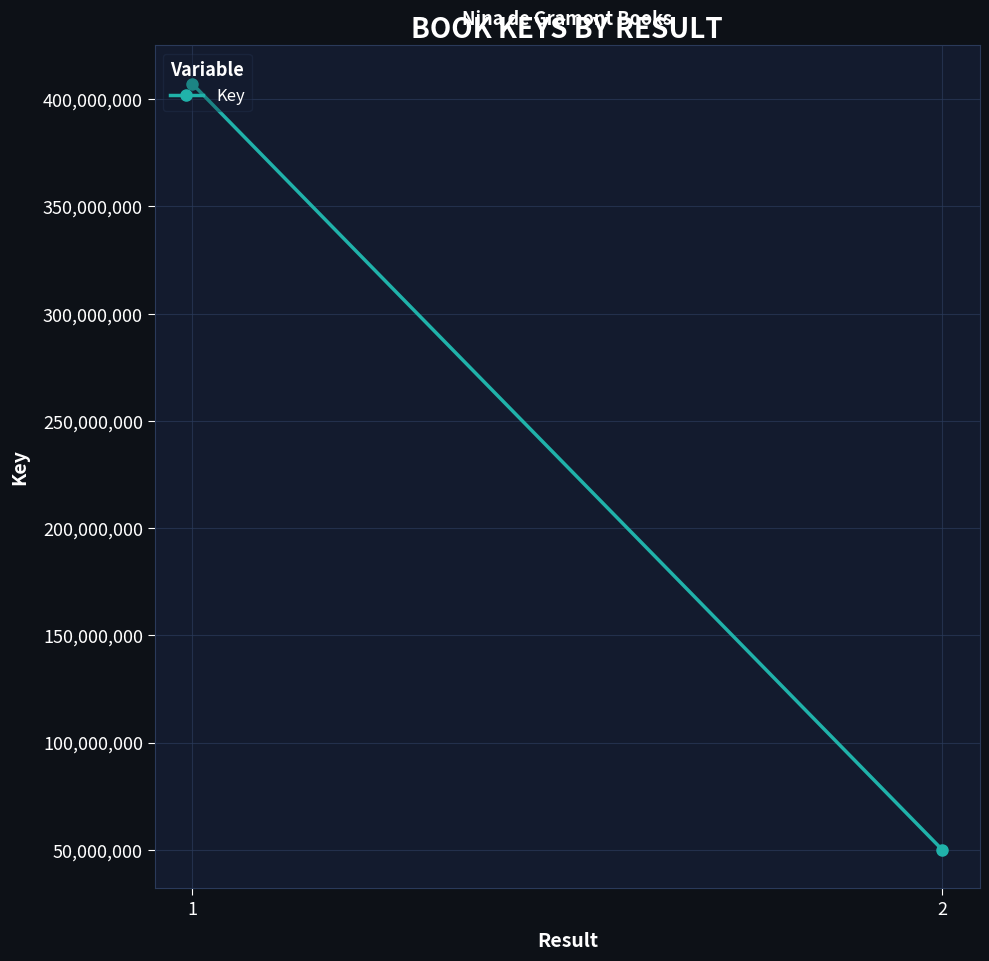

List the labels in order of value, largest first.

1, 2